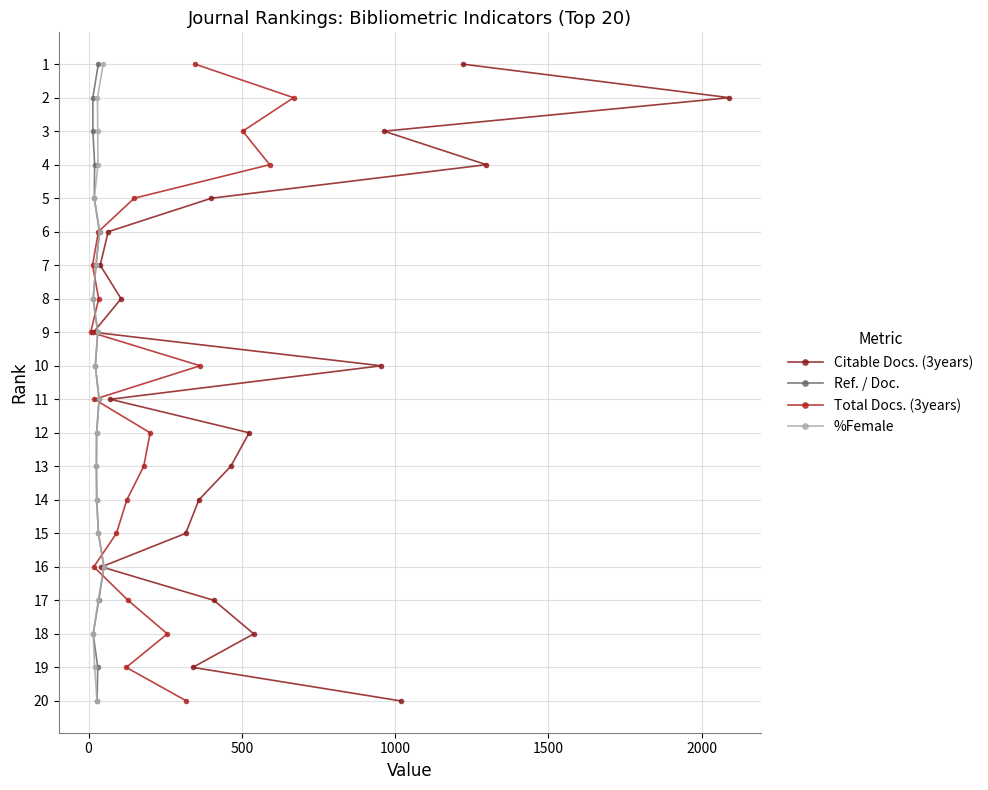

Which series has the widest spread of values?

Citable Docs. (3years)